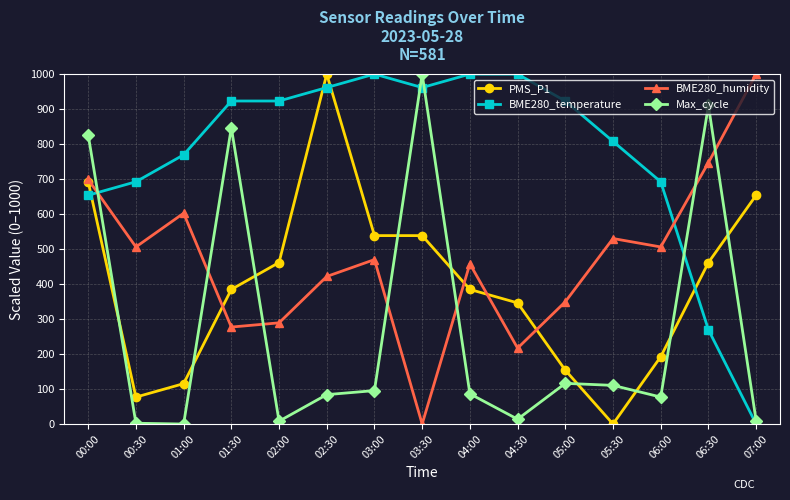

What is the label of the 3rd point from the left?

01:00